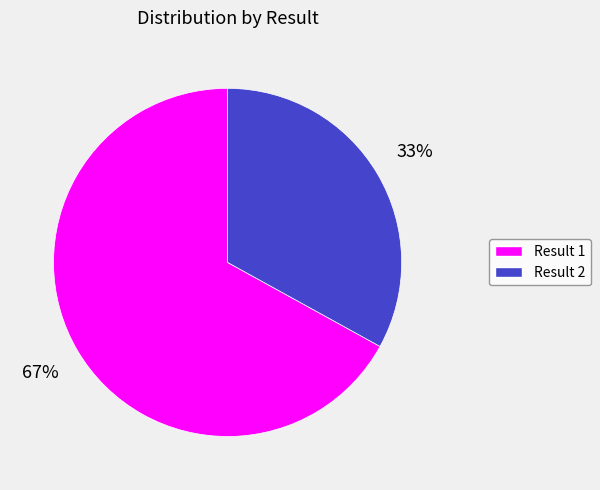

Is Result 2 the majority of the pie?

No